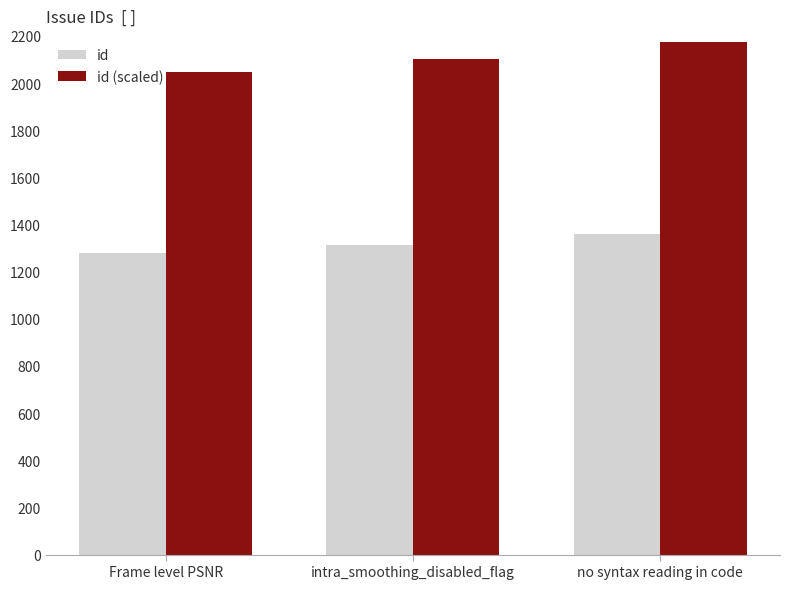

How many bars are there in total?

6